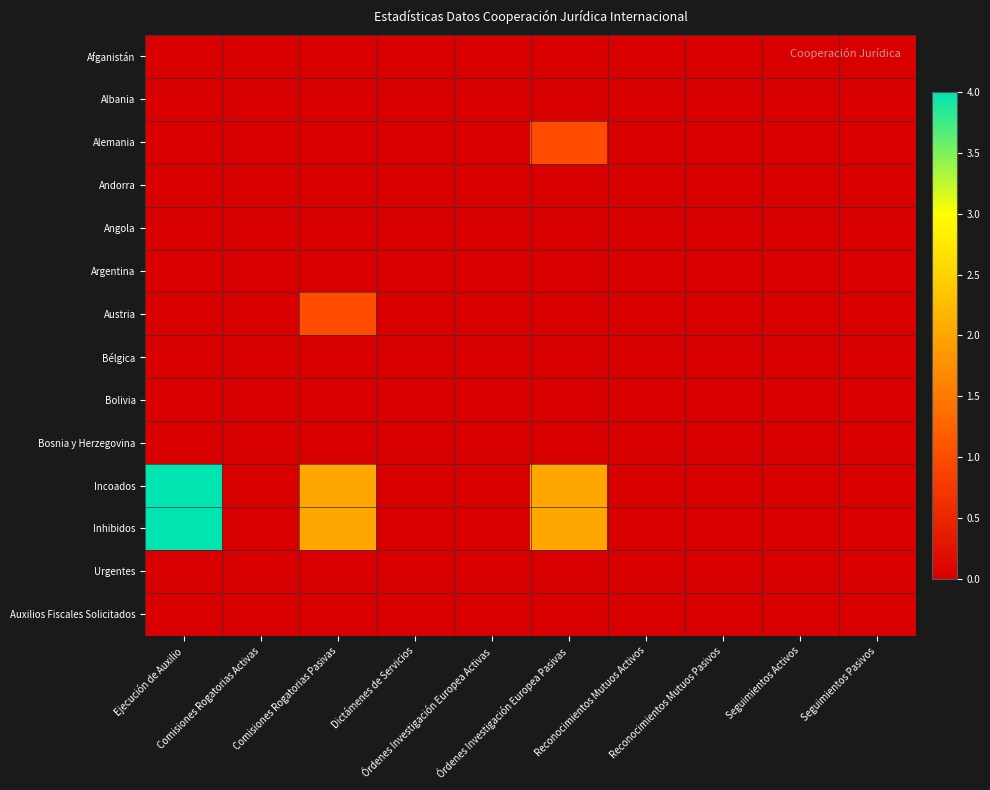

At how many categories does at least one series exceed 1?

3